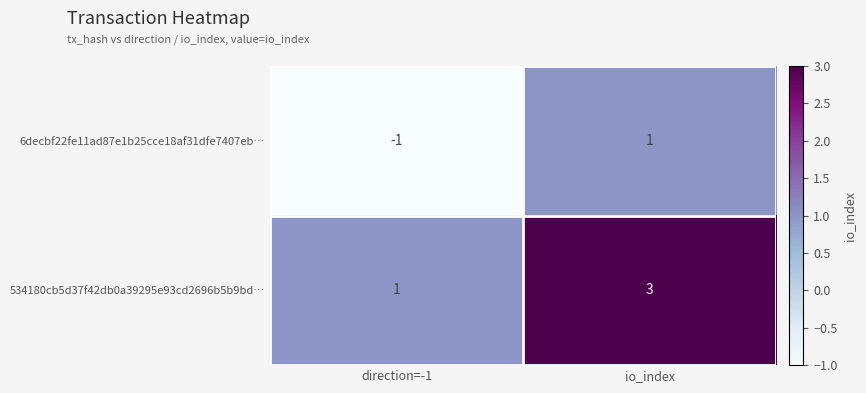

At which label is 6decbf22fe11ad87e1b25cce18af31dfe7407eb… closest to 0?

direction=-1